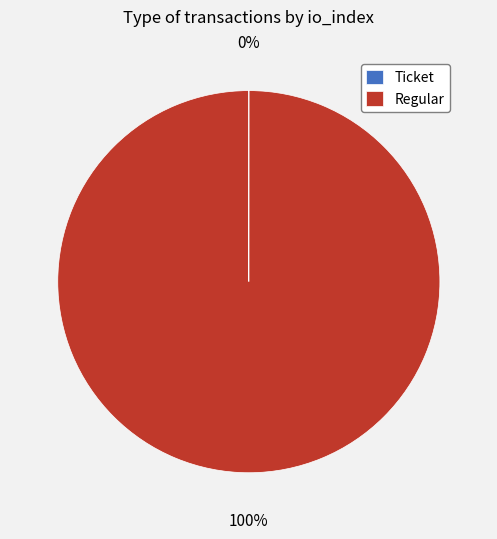

Which category has the biggest portion of the pie?

Regular